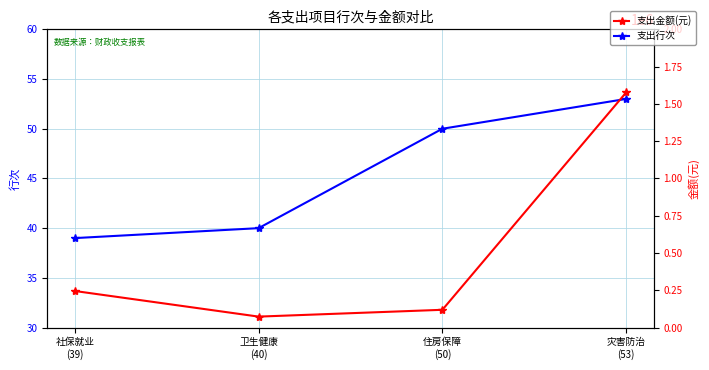

Reading left to right, transcribe all the data shown in this chart.

支出行次: 社保就业
(39)=39.0	卫生健康
(40)=40.0	住房保障
(50)=50.0	灾害防治
(53)=53.0
支出金额(元): 社保就业
(39)=245341.1	卫生健康
(40)=73503.0	住房保障
(50)=119194.1	灾害防治
(53)=1576804.9